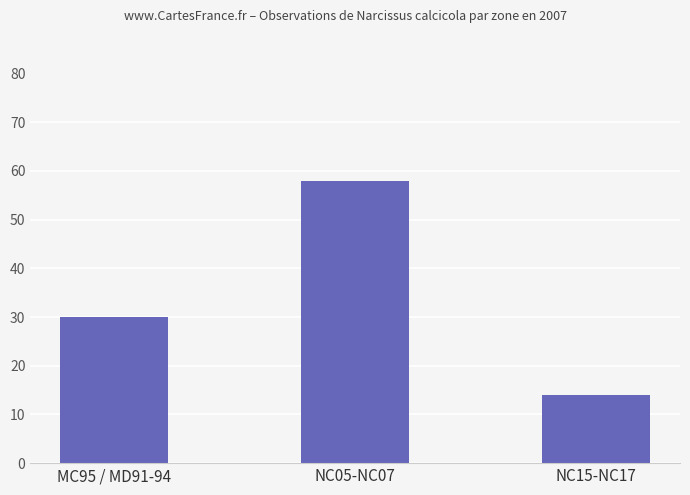

Rank the categories by value from lowest to highest.

NC15-NC17, MC95 / MD91-94, NC05-NC07